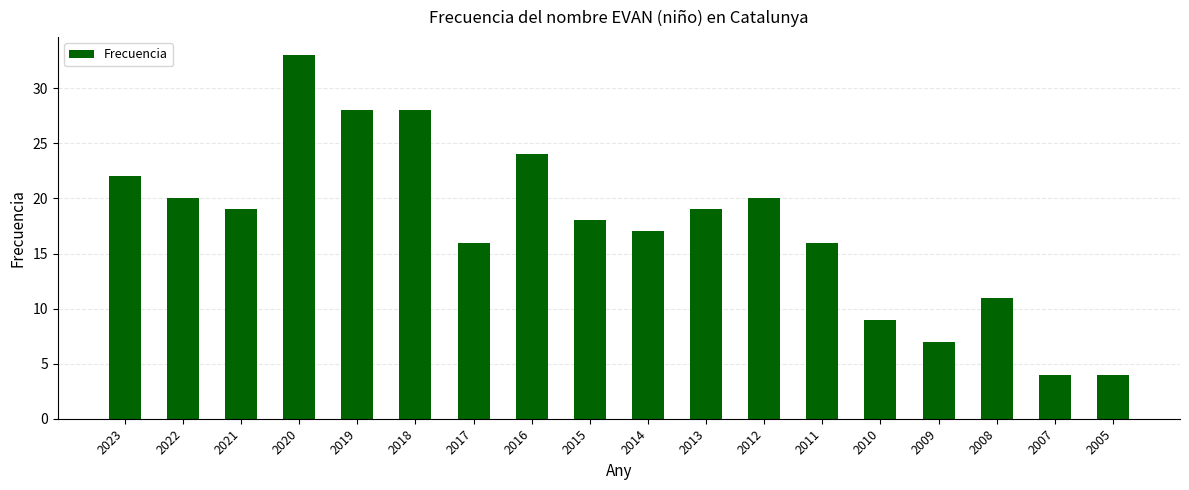

True or false: the data shows 18 at 2015.

True